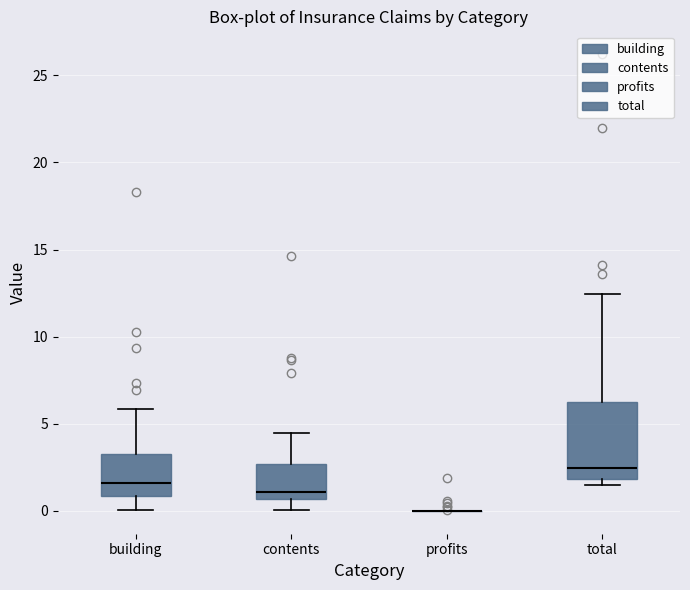

Reading left to right, read every box against the y-axis: the position of its median line, the range the box covers, and the ends of its whiskers. The values are not printed on the chart, so give them approximately, as read against the axis.

building: median 1.5, box 1.0 to 3.5, whiskers 0.0 to 6.0
contents: median 1.0, box 0.5 to 2.5, whiskers 0.0 to 4.5
profits: box collapsed to a line at 0.0, whiskers 0.0 to 0.0
total: median 2.5, box 2.0 to 6.0, whiskers 1.5 to 12.5